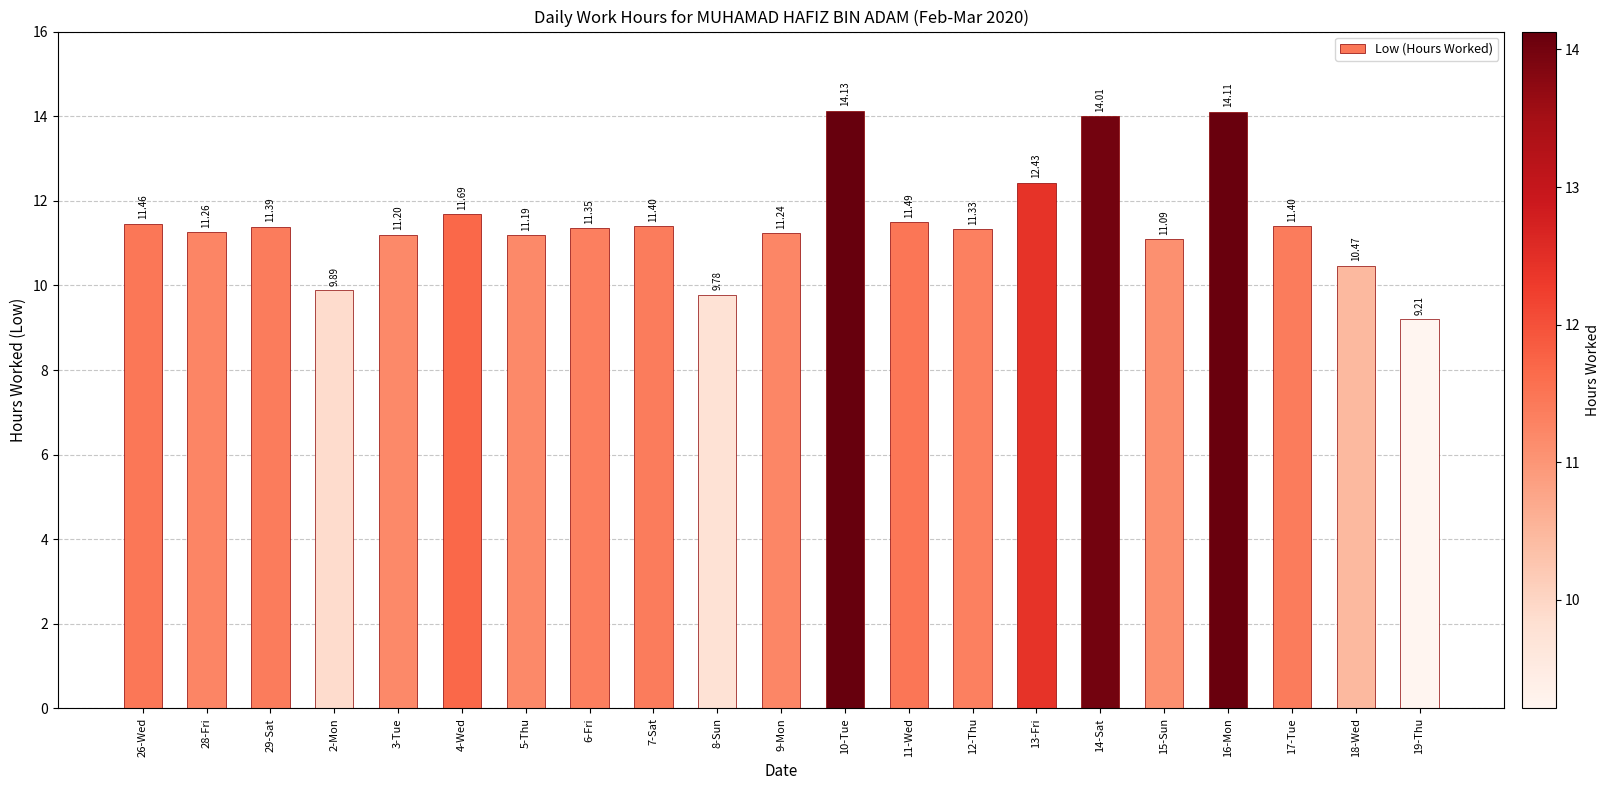

What is the sum of all values?

241.5